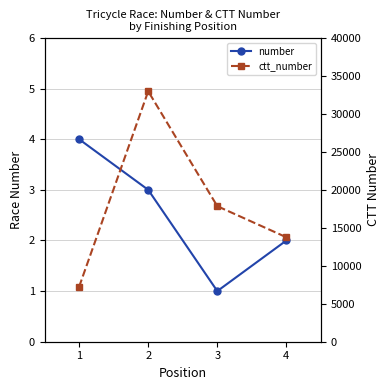

What is the maximum value shown in the chart?

32977